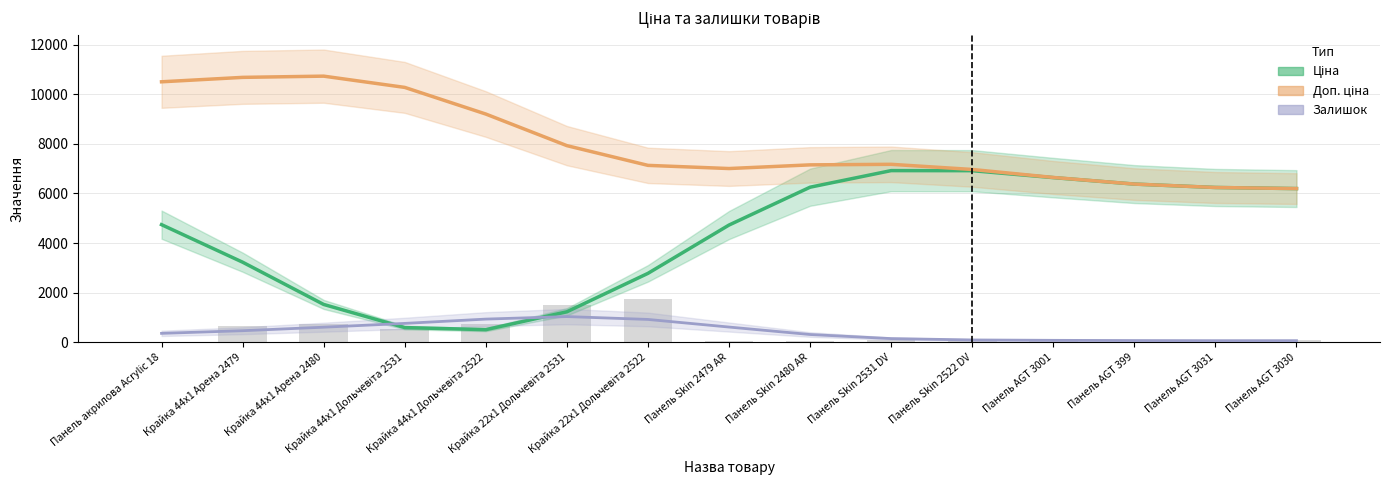

Rank the series at Панель Skin 2522 DV from lowest to highest value.

Залишок, Ціна, Доп. ціна